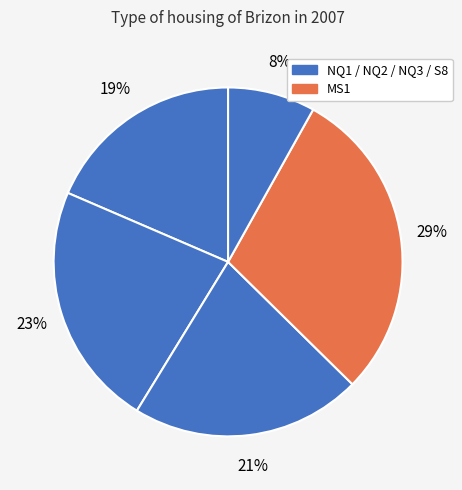

How many slices are in this pie chart?

5